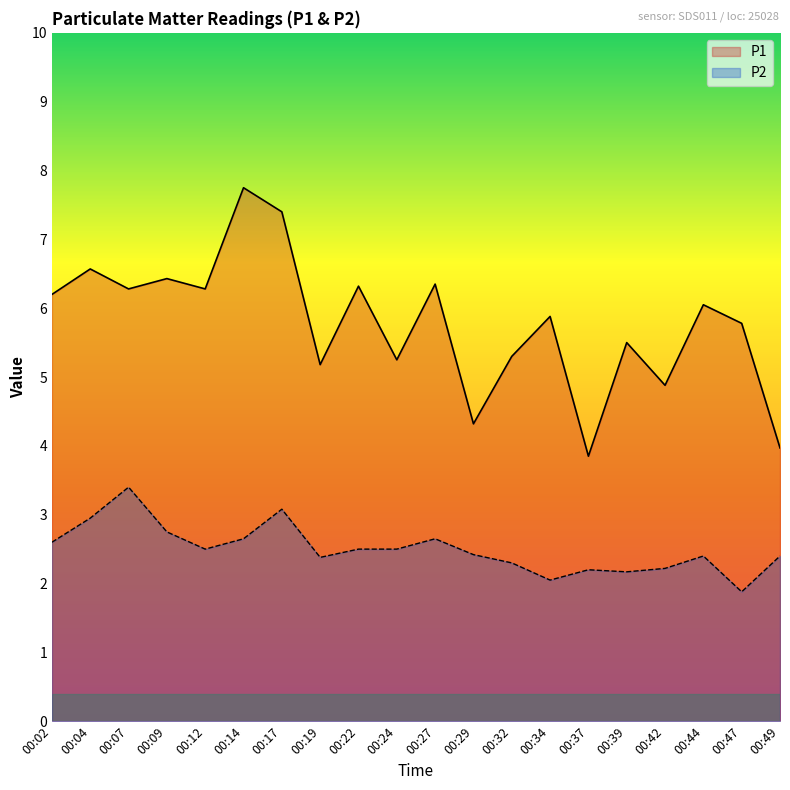

What is the average value of the P2 series?

2.5